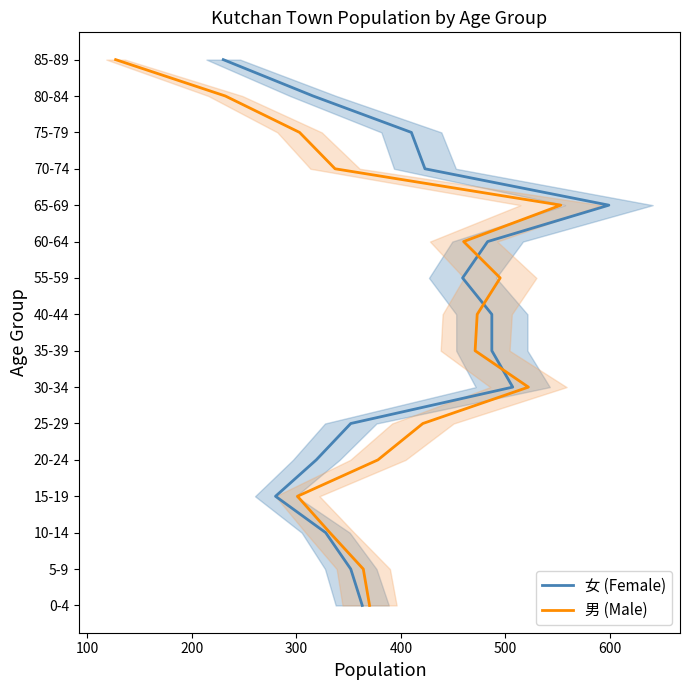

How many categories are shown in the chart?

16